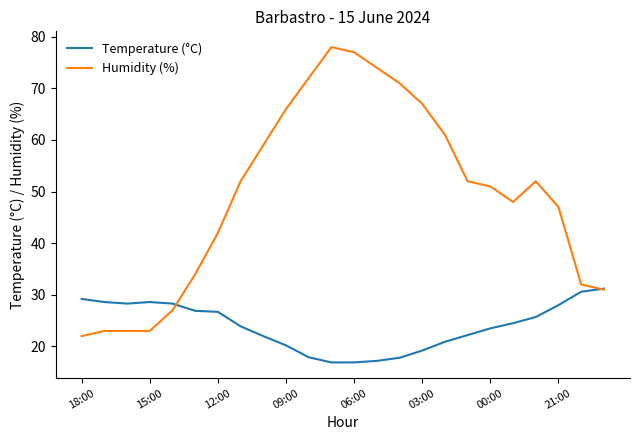

Does the chart display data point markers on the line(s)?

No